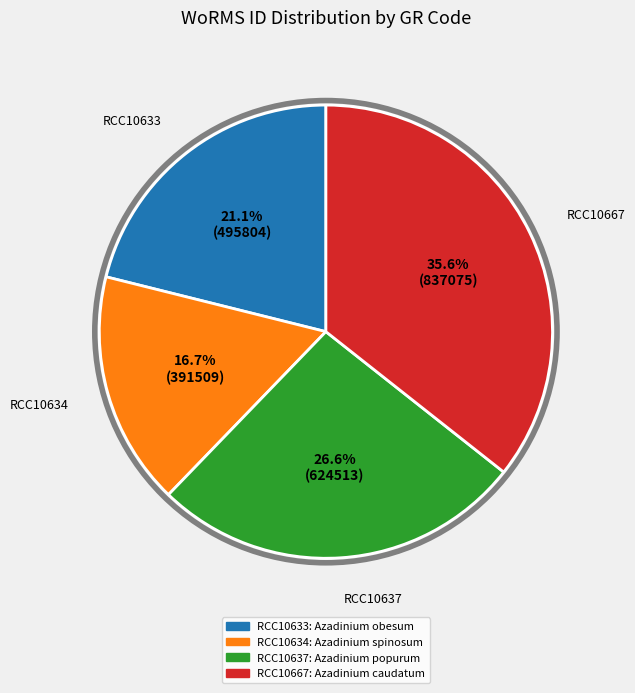

Do RCC10634 and RCC10633 together represent more than half of the pie?

No